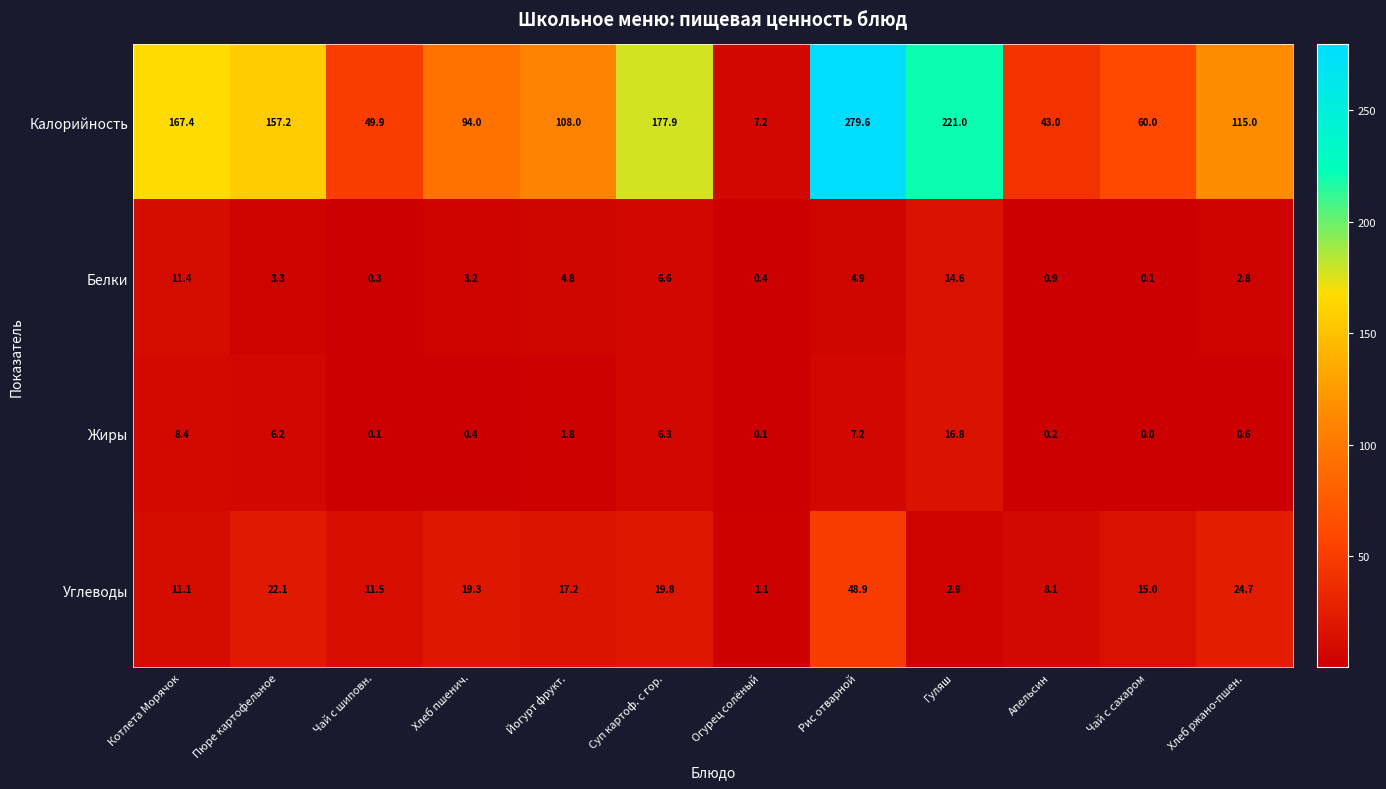

Where is Белки nearest to the value 7?

Суп картоф. с гор.